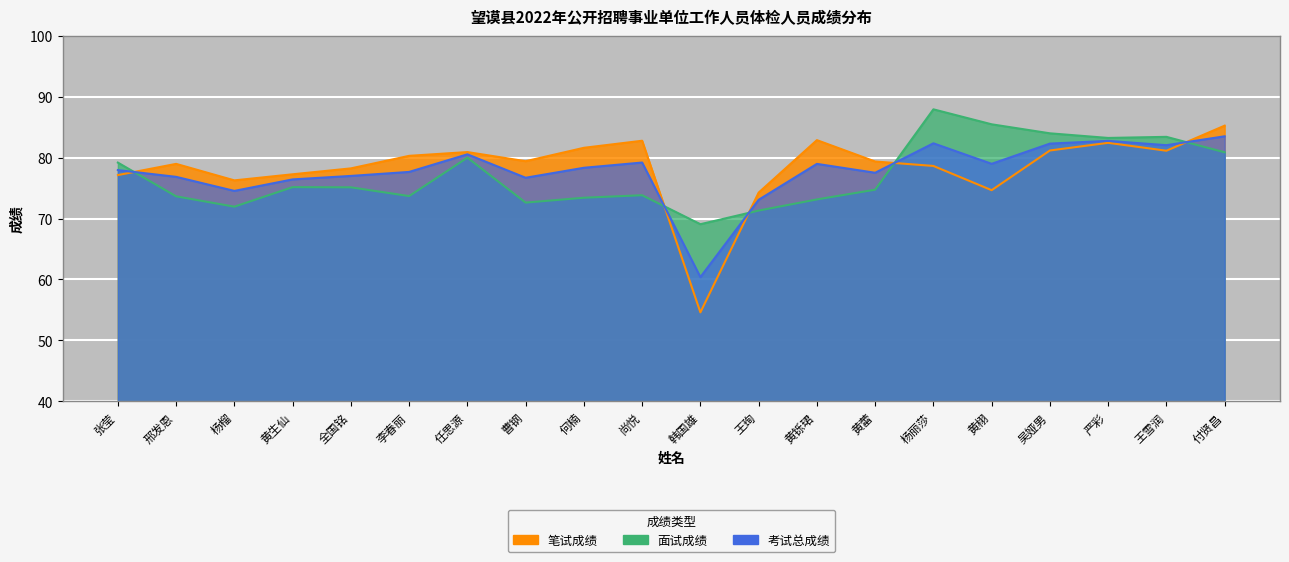

The 面试成绩 series shows 75.1 at 全国铭. True or false?

True